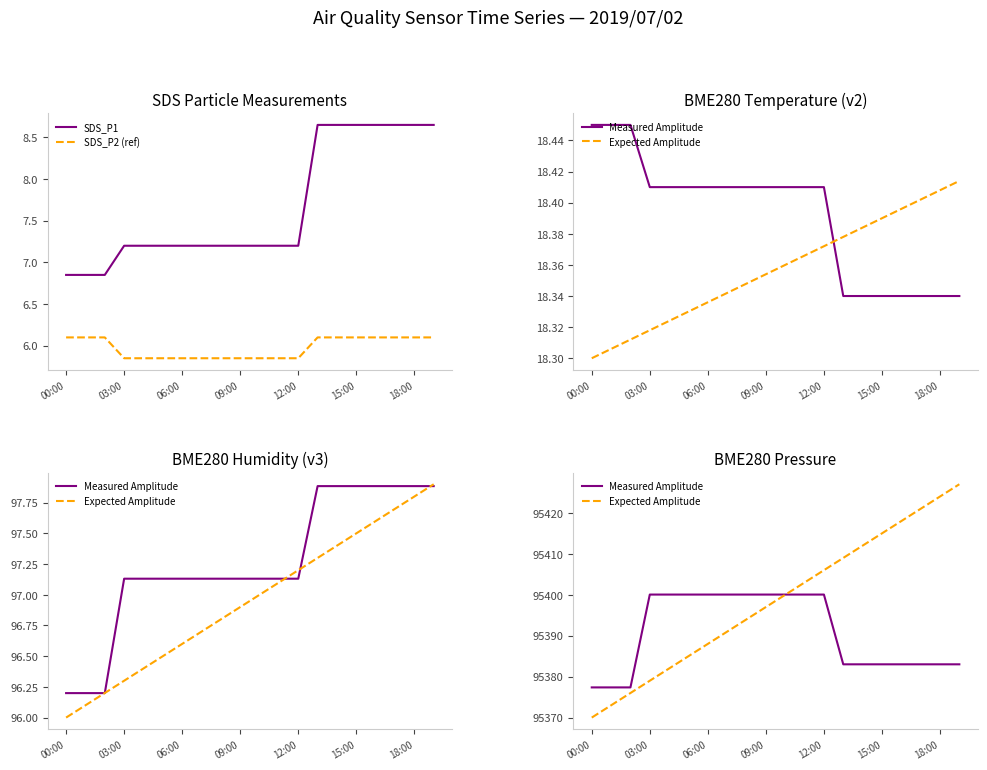

Is the value of SDS_P1 at 7 greater than the value of Expected Amplitude at 11?

No